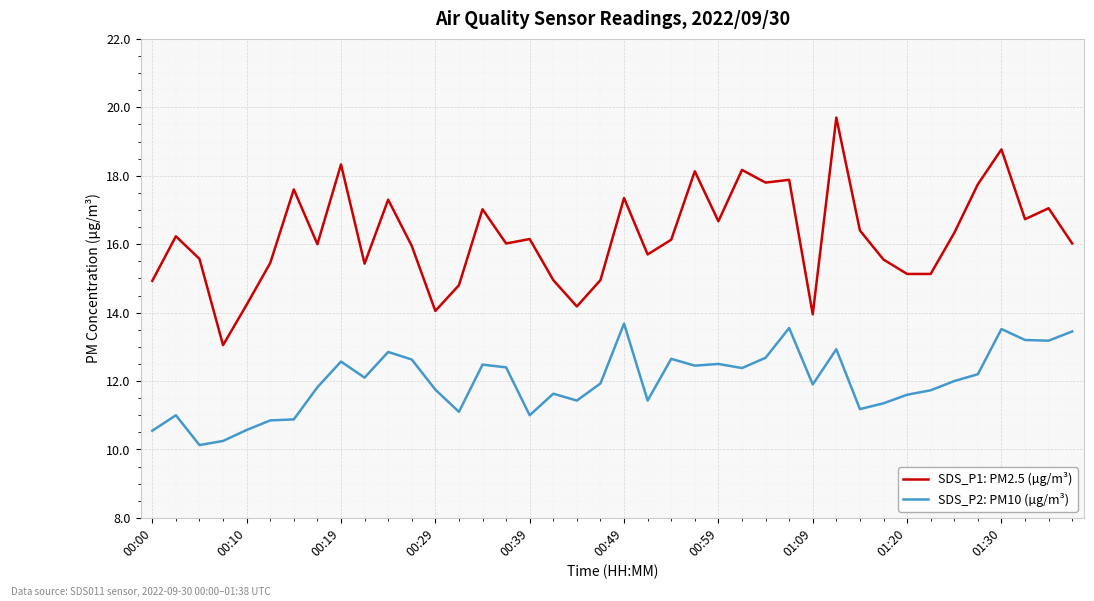

List the series in order of their overall mean, highest first.

SDS_P1: PM2.5 (µg/m³), SDS_P2: PM10 (µg/m³)